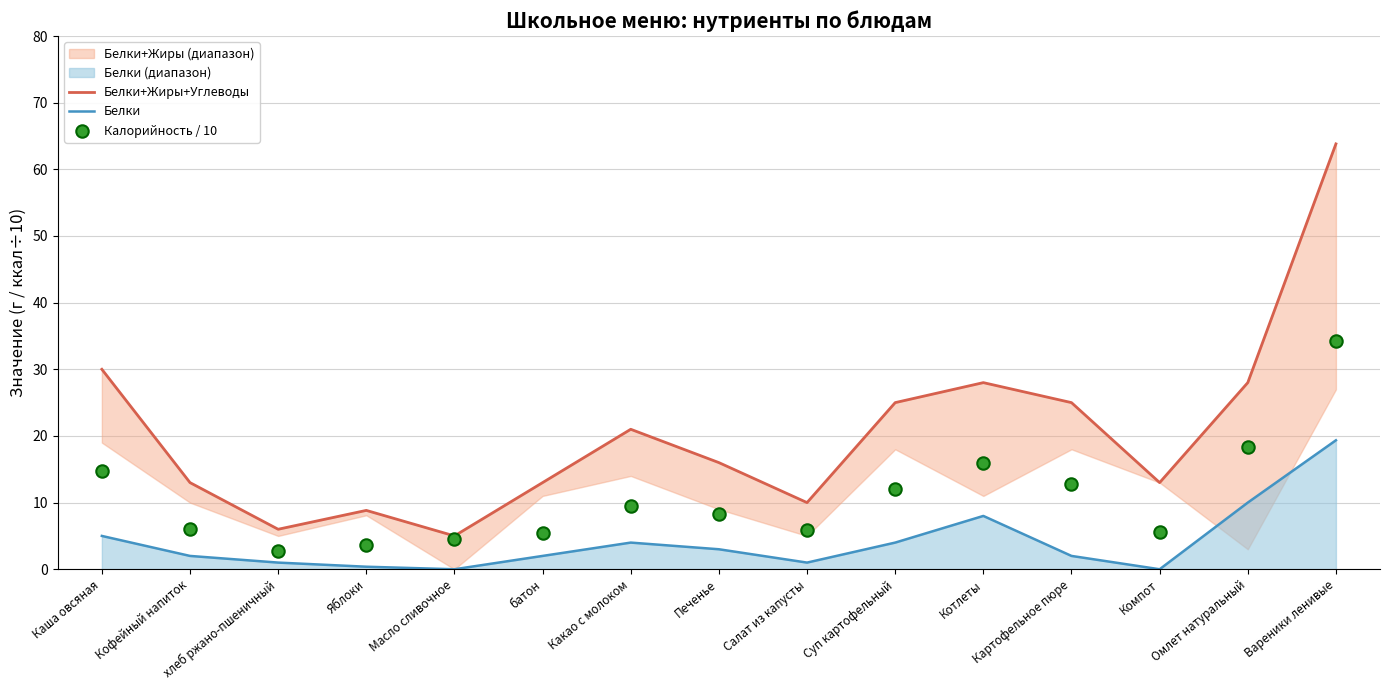

At how many categories does at least one series exceed 1?

15